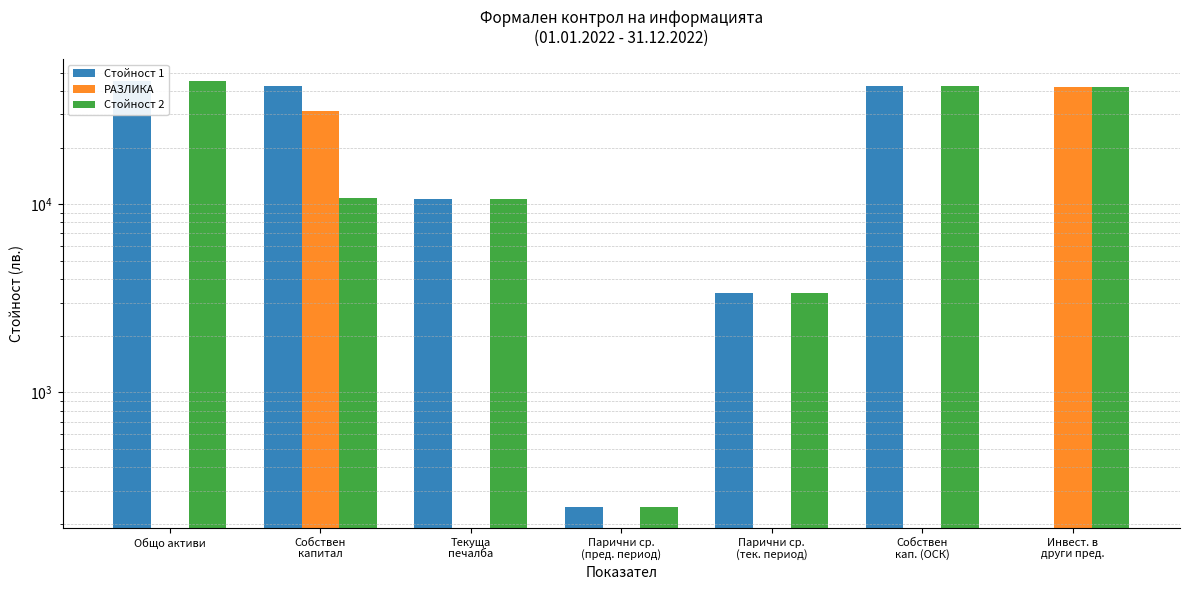

What is the sum of the Стойност 2 values at Текуща
печалба and Собствен
капитал?

21408